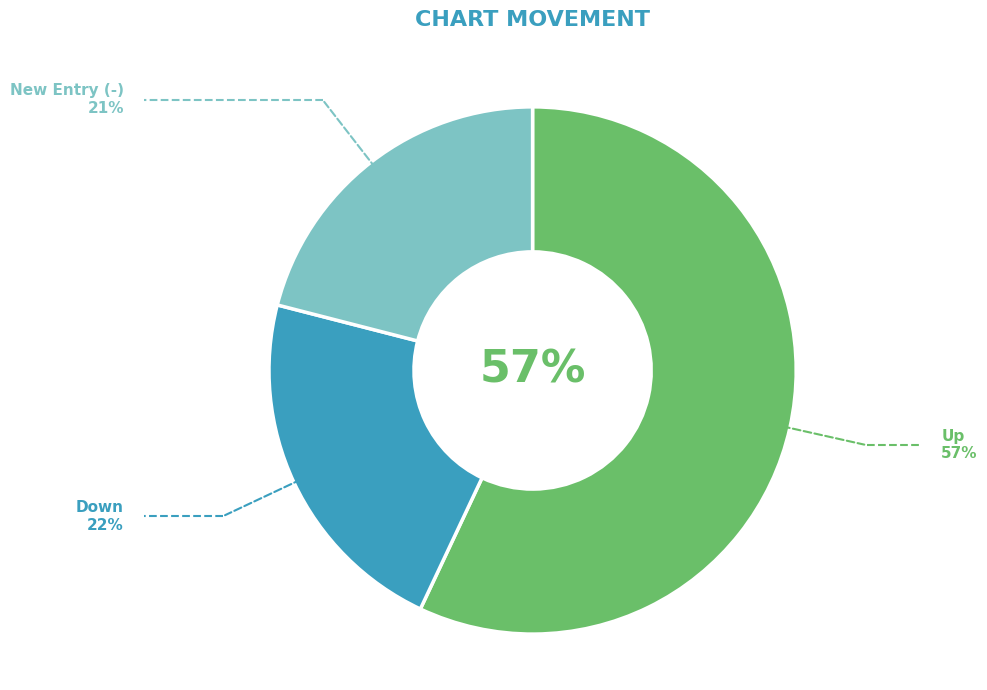

To the nearest percent, what percentage of the pie is Up?

57%